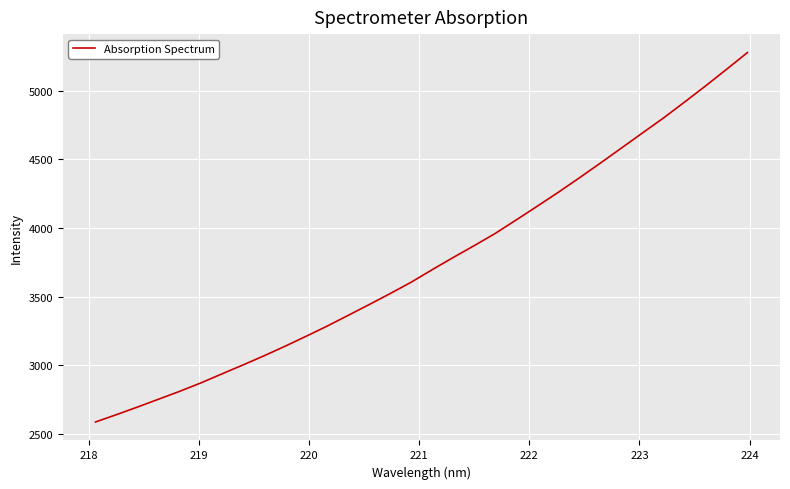

What is the greatest value displayed?

5277.3